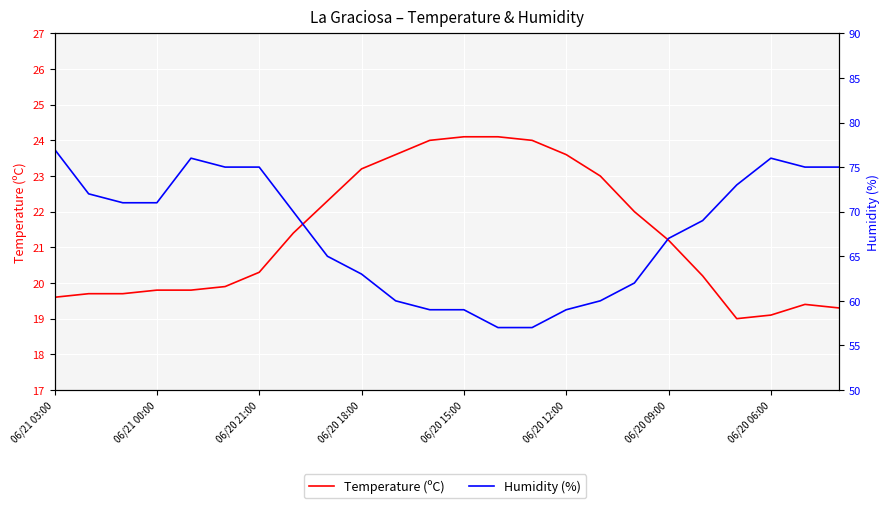

Between 06/20 18:00 and 06/20 12:00, which is larger?

06/20 12:00